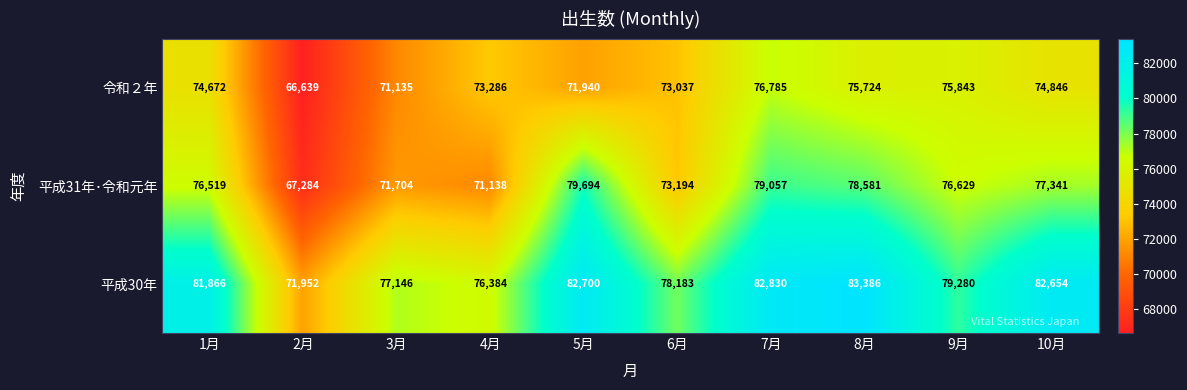

List the series in order of their overall mean, highest first.

平成30年, 平成31年･令和元年, 令和２年